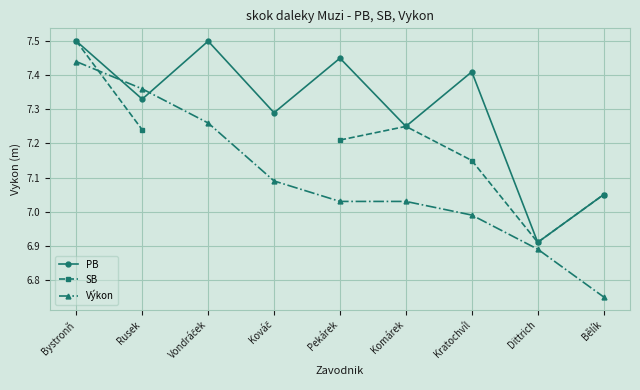

Which series has the largest total across all categories?

PB